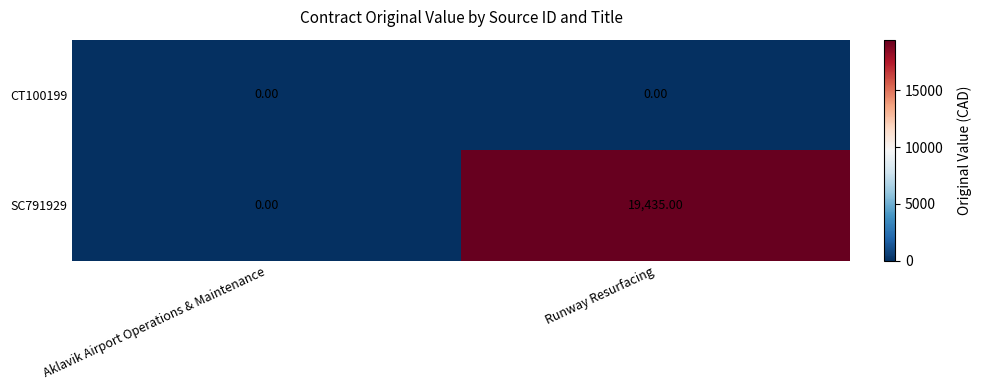

How many series are shown in this chart?

2